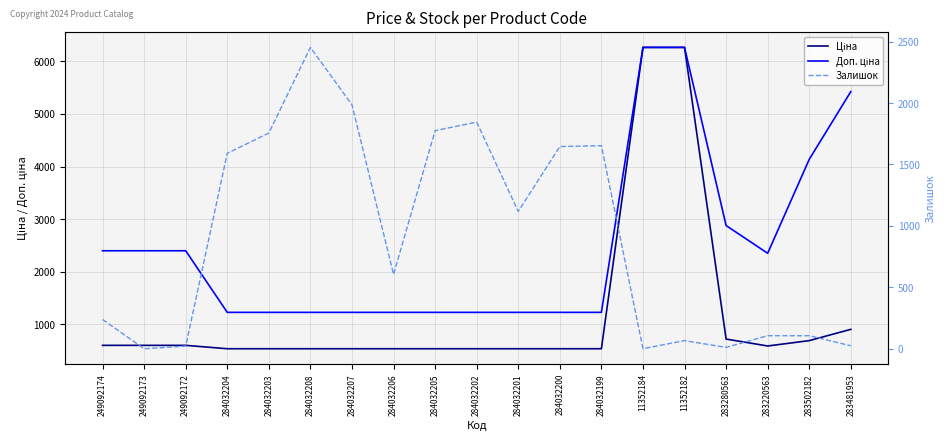

What is the value of the Доп. ціна point at the 5th from the left?

1227.2